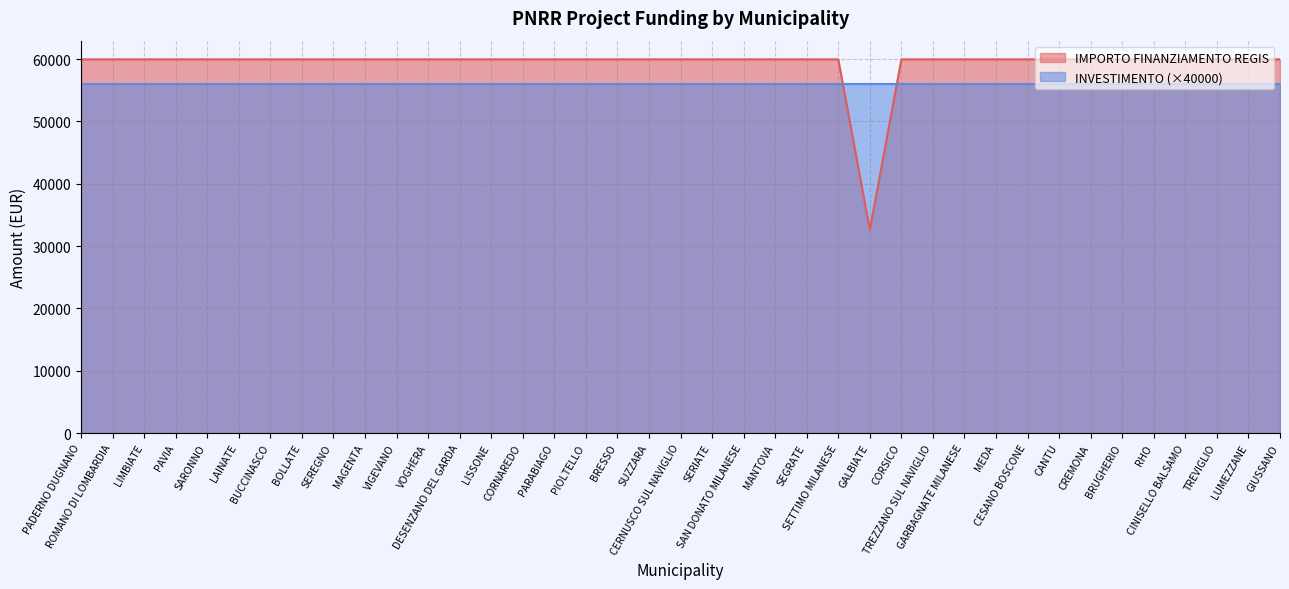

Is it true that the value at CERNUSCO SUL NAVIGLIO is 84313?

False